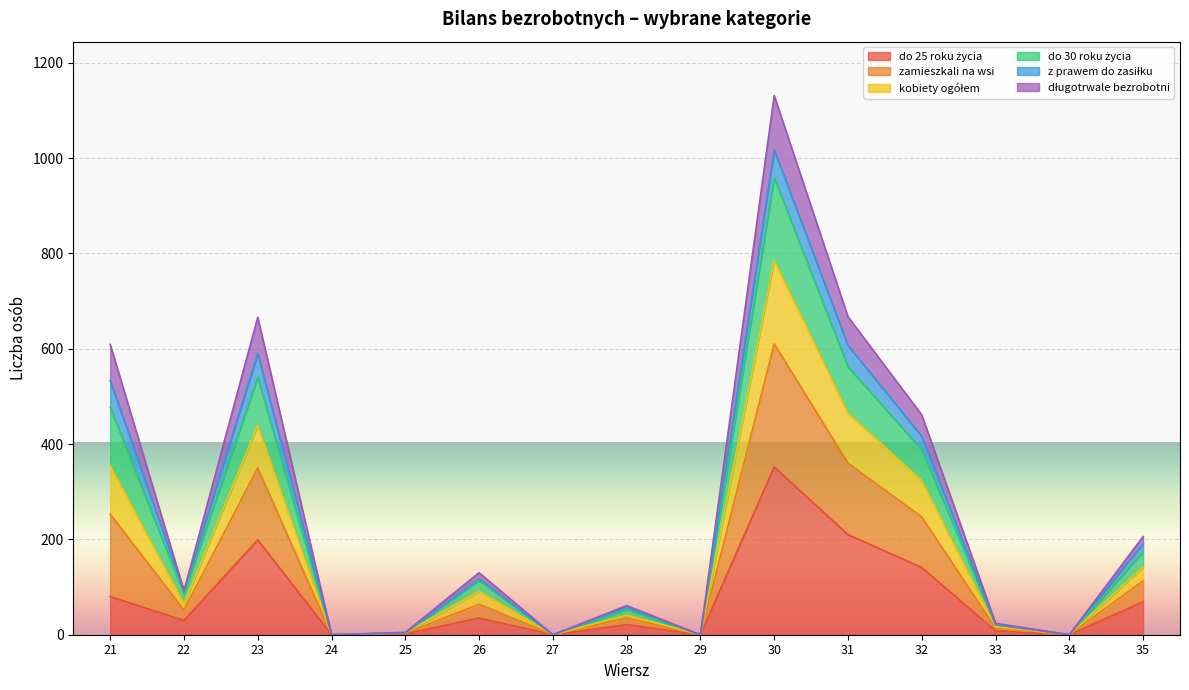

What is the sum of the do 25 roku życia values at 26 and 32?

176